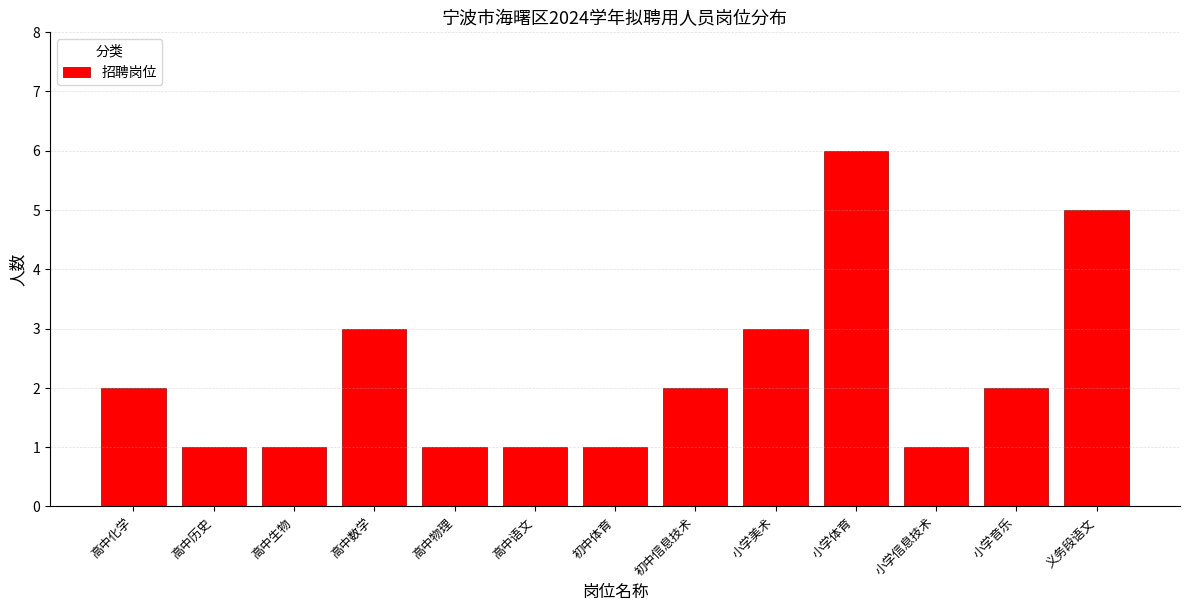

Reading left to right, what are all the values shown in this chart?

2	1	1	3	1	1	1	2	3	6	1	2	5